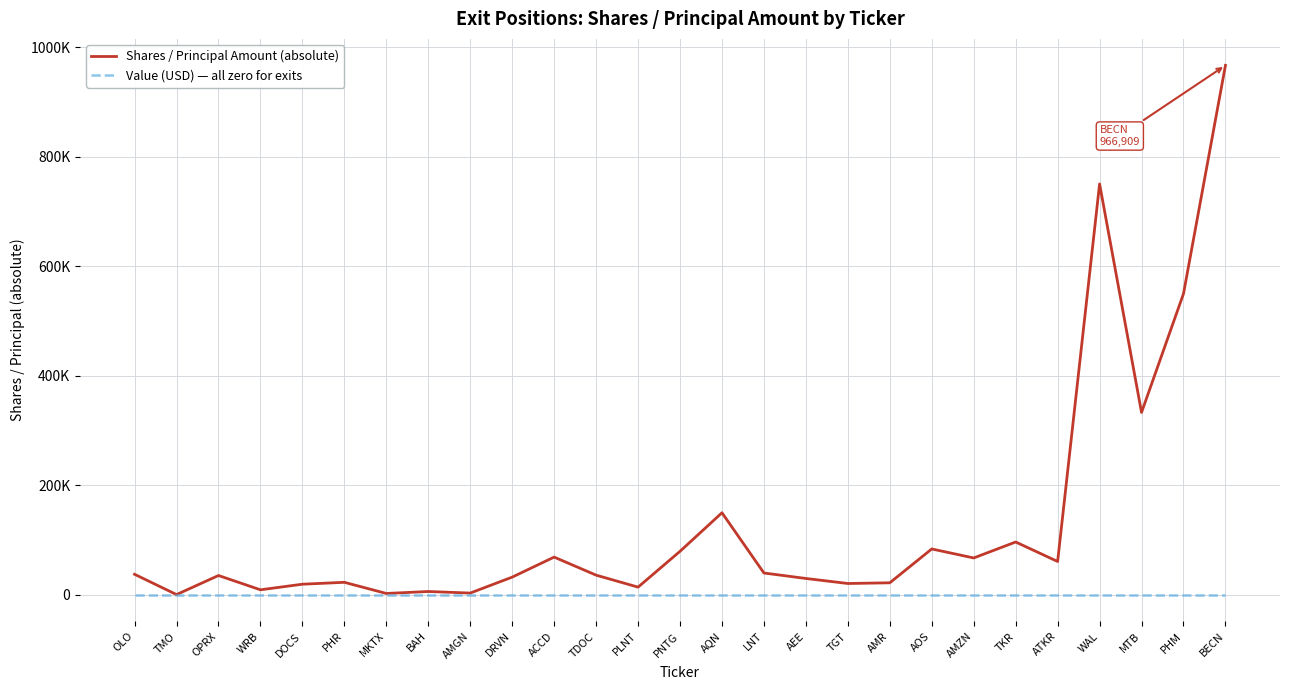

What are all the series names shown in the legend?

Shares / Principal Amount (absolute), Value (USD) — all zero for exits